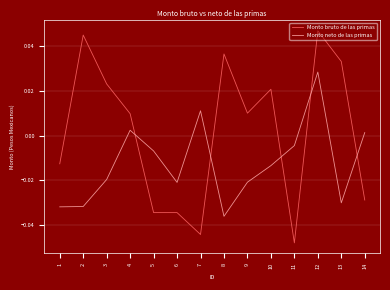

Which series has the widest spread of values?

Monto bruto de las primas